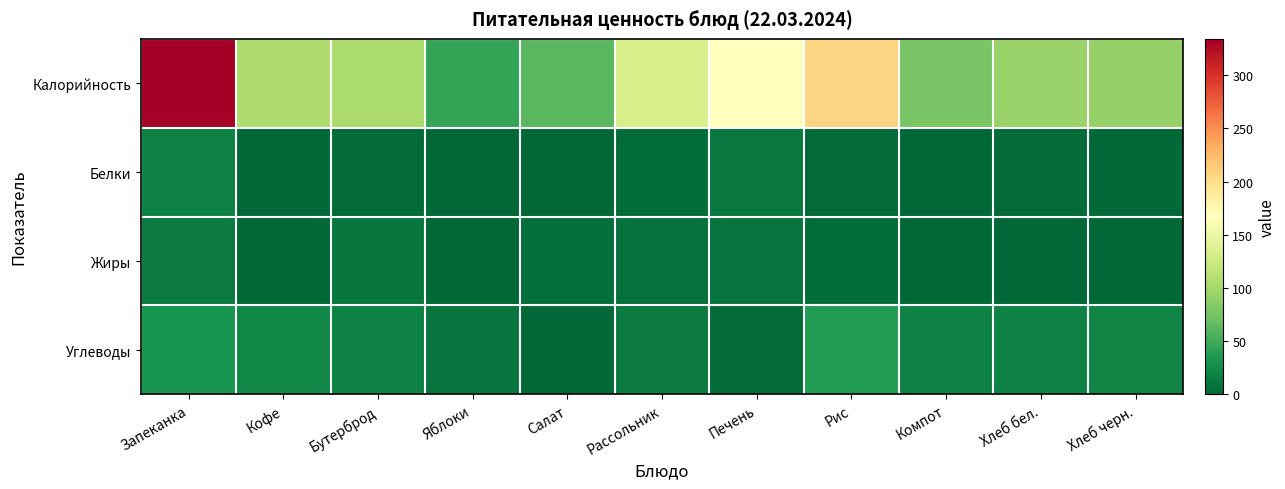

Reading left to right, what are all the values shown in this chart?

Калорийность: Запеканка=334.1	Кофе=107.0	Бутерброд=104.0	Яблоки=44.4	Салат=61.6	Рассольник=134.0	Печень=165.8	Рис=207.7	Компот=77.4	Хлеб бел.=93.5	Хлеб черн.=92.0
Белки: Запеканка=18.8	Кофе=1.5	Бутерброд=3.5	Яблоки=0.4	Салат=0.4	Рассольник=4.5	Печень=12.3	Рис=3.6	Компот=0.0	Хлеб бел.=3.2	Хлеб черн.=2.2
Жиры: Запеканка=14.1	Кофе=1.3	Бутерброд=11.2	Яблоки=0.4	Салат=6.0	Рассольник=7.0	Печень=9.9	Рис=4.7	Компот=0.0	Хлеб бел.=0.4	Хлеб черн.=0.4
Углеводы: Запеканка=32.2	Кофе=22.4	Бутерброд=19.3	Яблоки=9.8	Салат=1.4	Рассольник=13.1	Печень=3.3	Рис=37.7	Компот=19.4	Хлеб бел.=19.3	Хлеб черн.=19.8